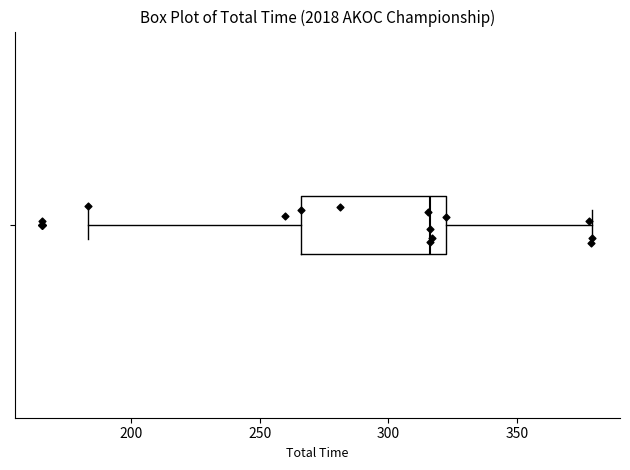

Transcribe this box plot: give where the median line is, the range the box spans, and where the two whiskers end, as read against the x-axis. The values are not printed on the chart, so give them approximately, as read against the axis.

median 315, box 265 to 320, whiskers 185 to 380